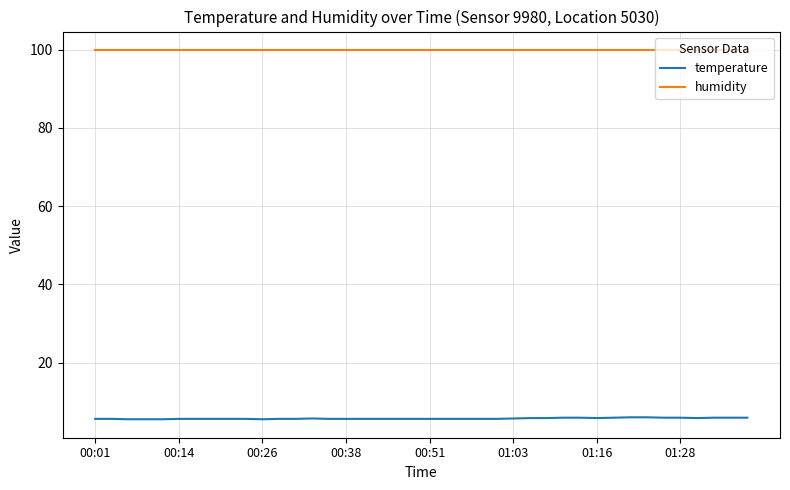

True or false: humidity and temperature intersect in this chart.

False